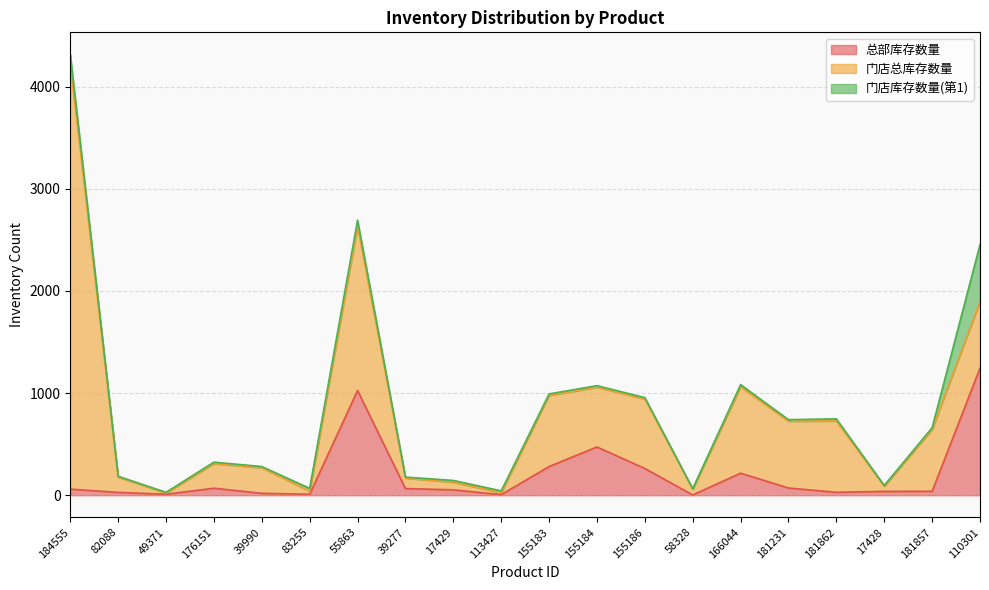

At which category does 门店库存数量(第1) reach its first local peak?

176151